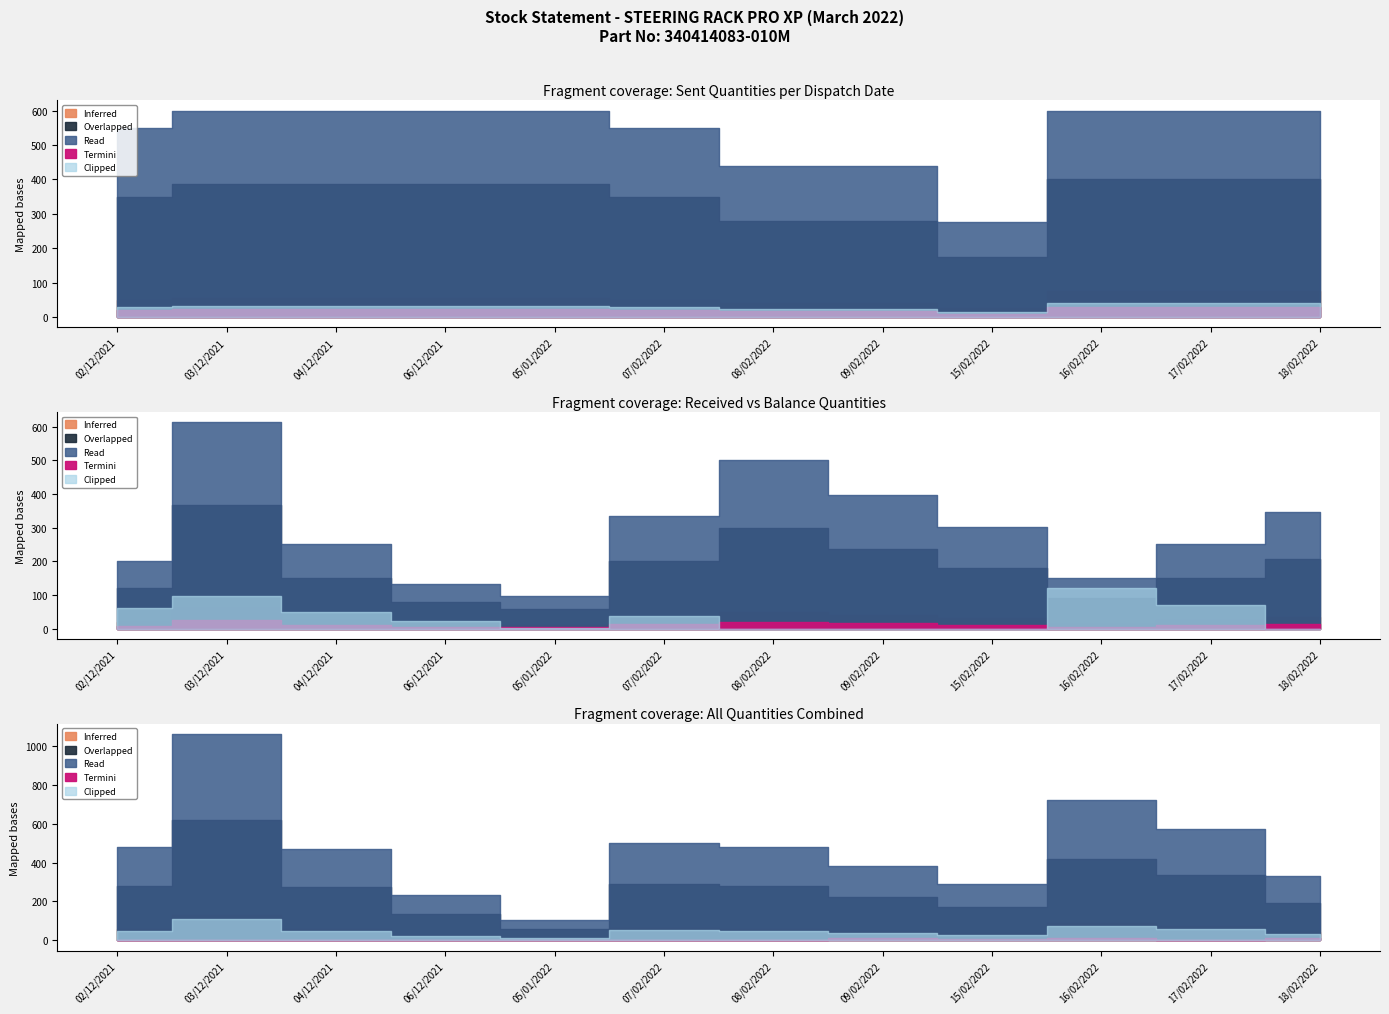

What is the sum of all Balance values?

4570